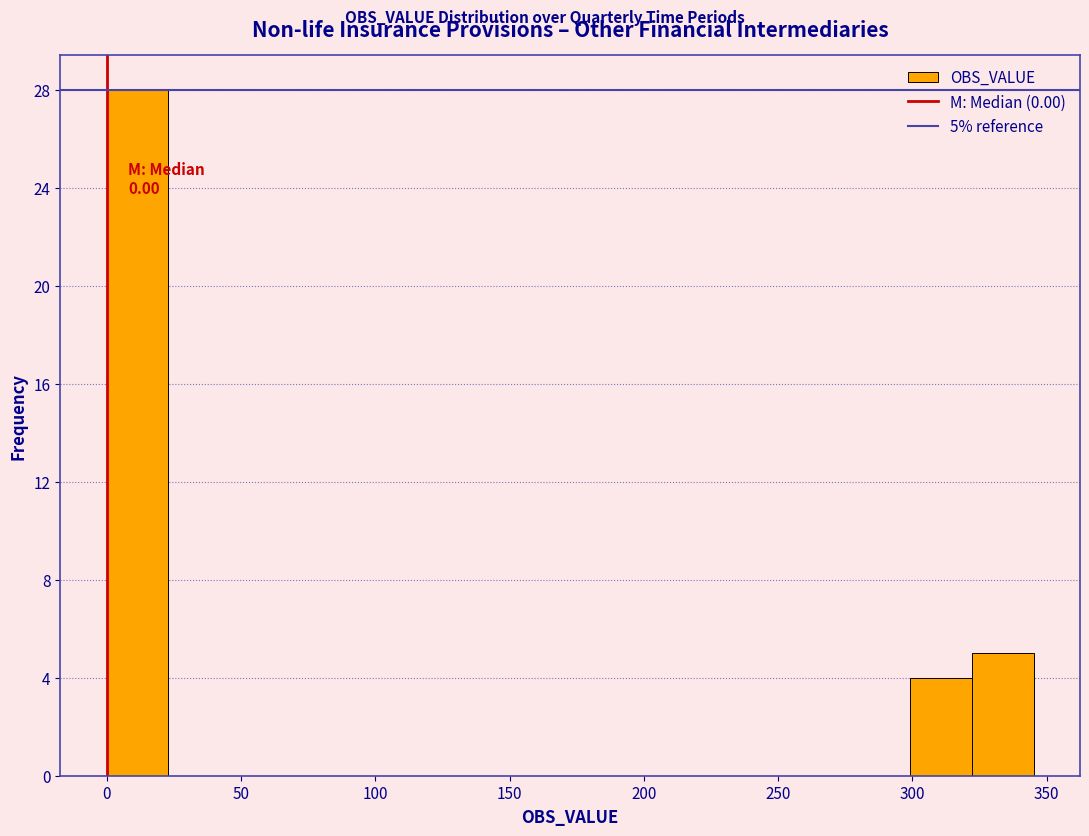

Which range on the x-axis has the tallest bar?

0 to 25